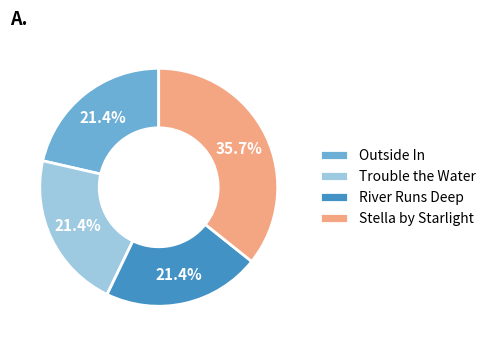

Is there a majority slice in this chart?

No